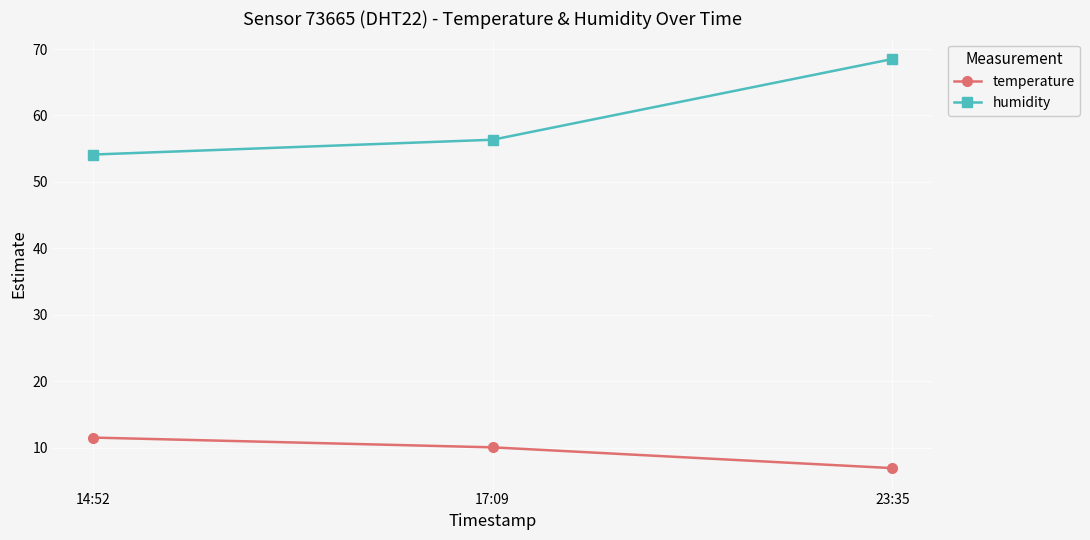

List the series in order of their peak value, highest first.

humidity, temperature